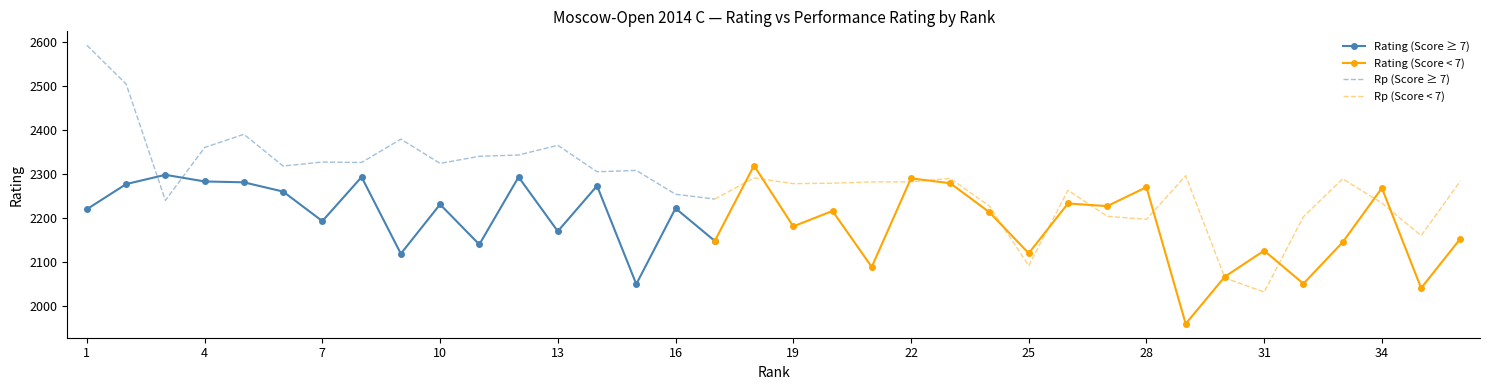

True or false: Rp has a value of 2278 at 19.

True